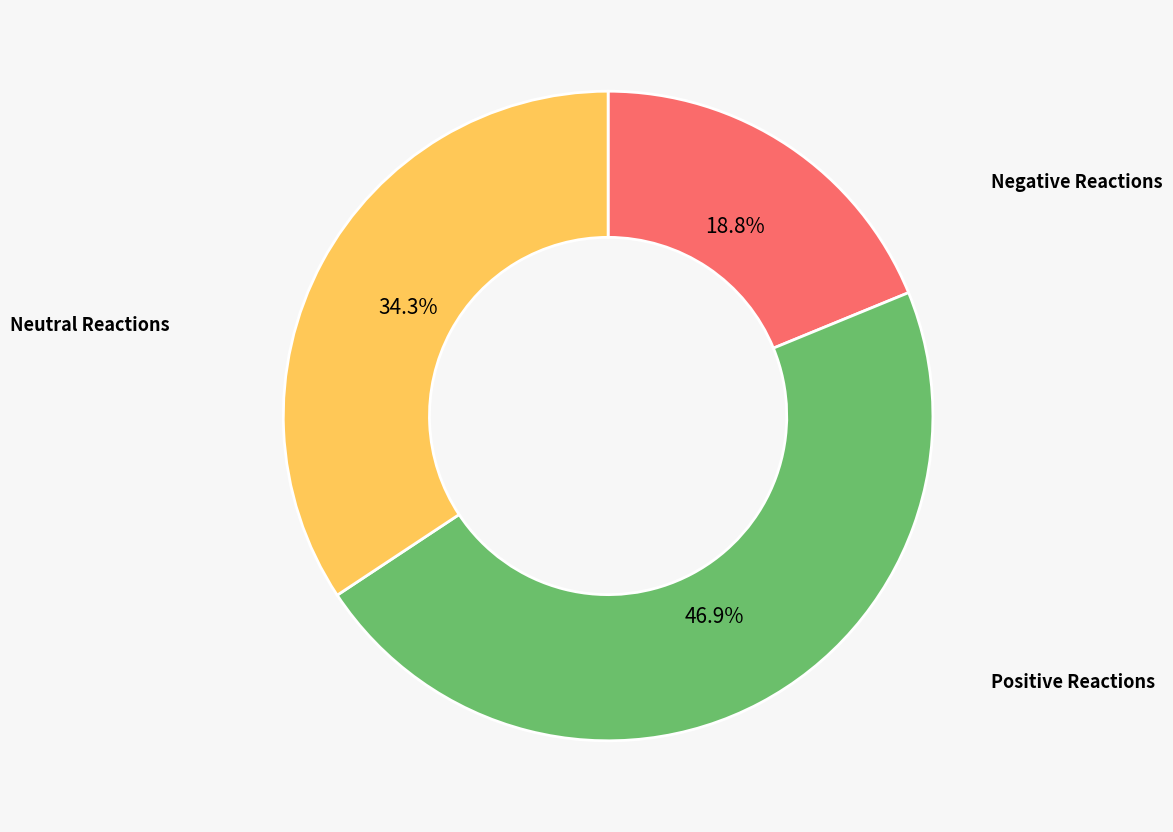

Combined, do Neutral Reactions and Negative Reactions account for over 50%?

Yes